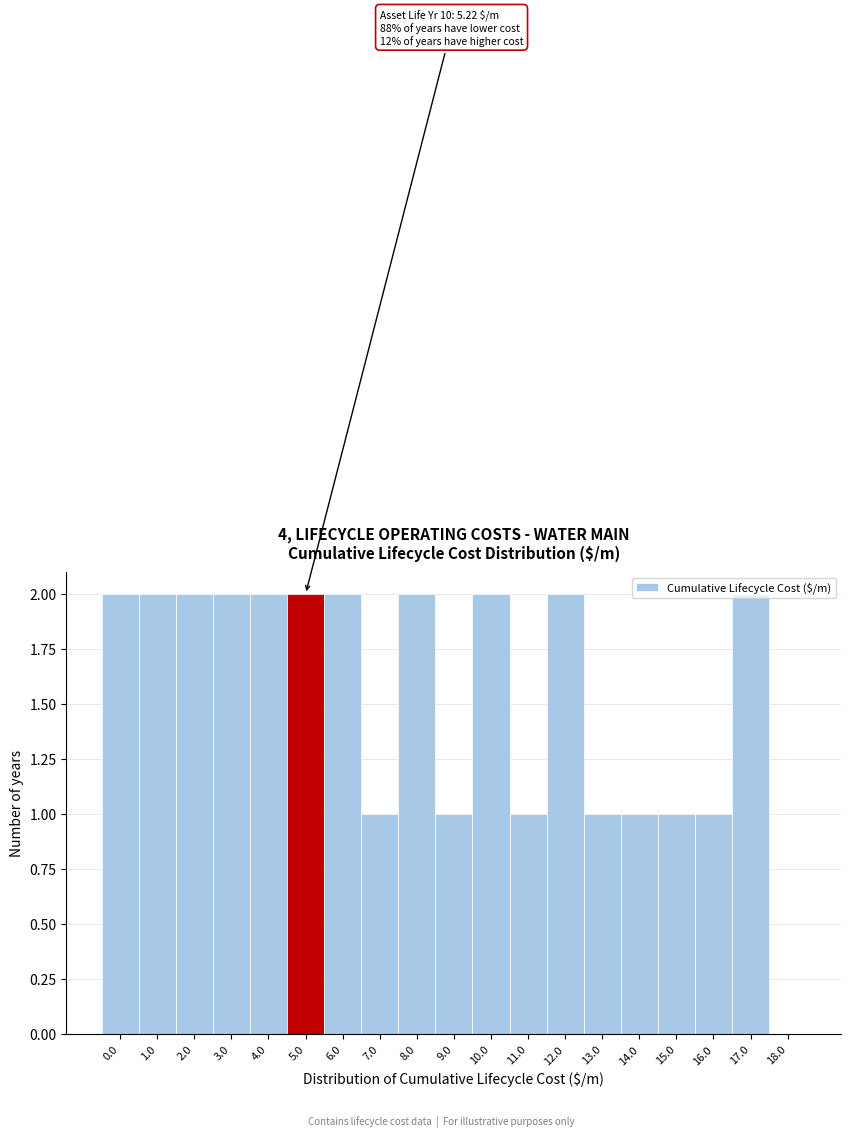

Approximately how many times larger is the value at 11.0 compared to 12.0?

0.5